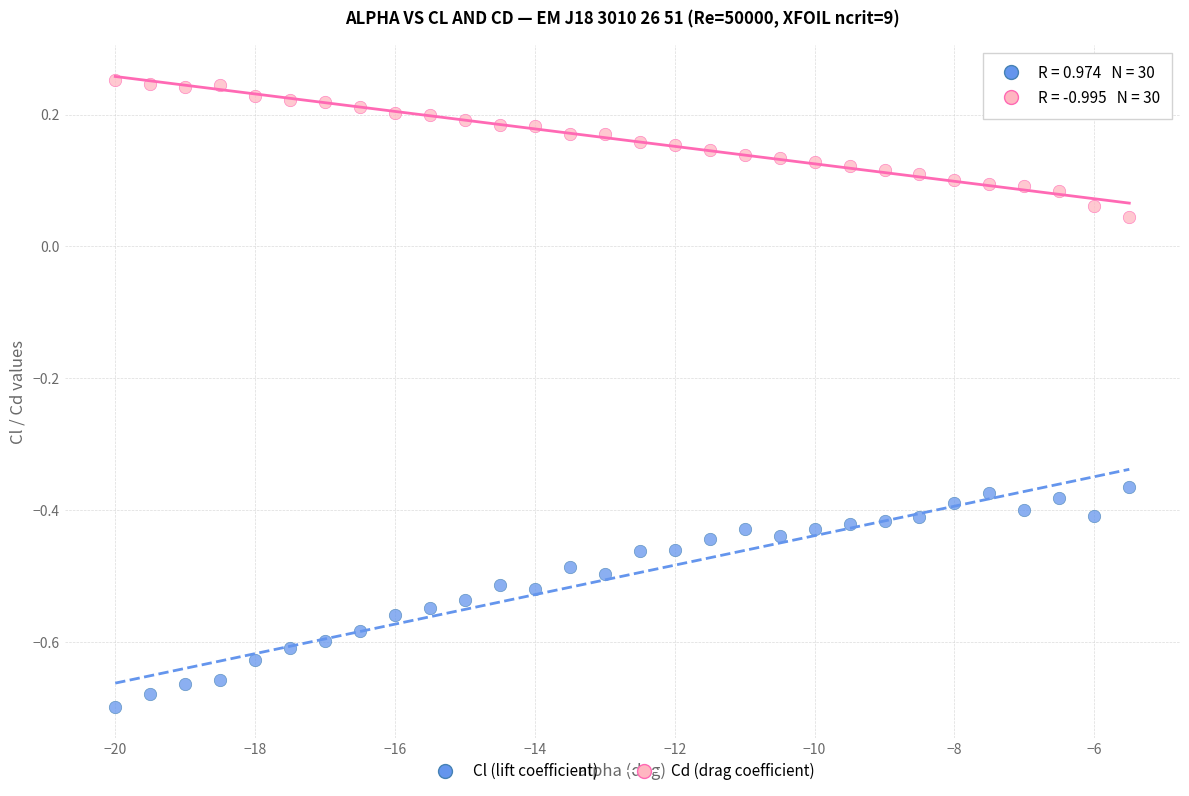

Across all data points, what is the range of X values (max minus min)?

14.5